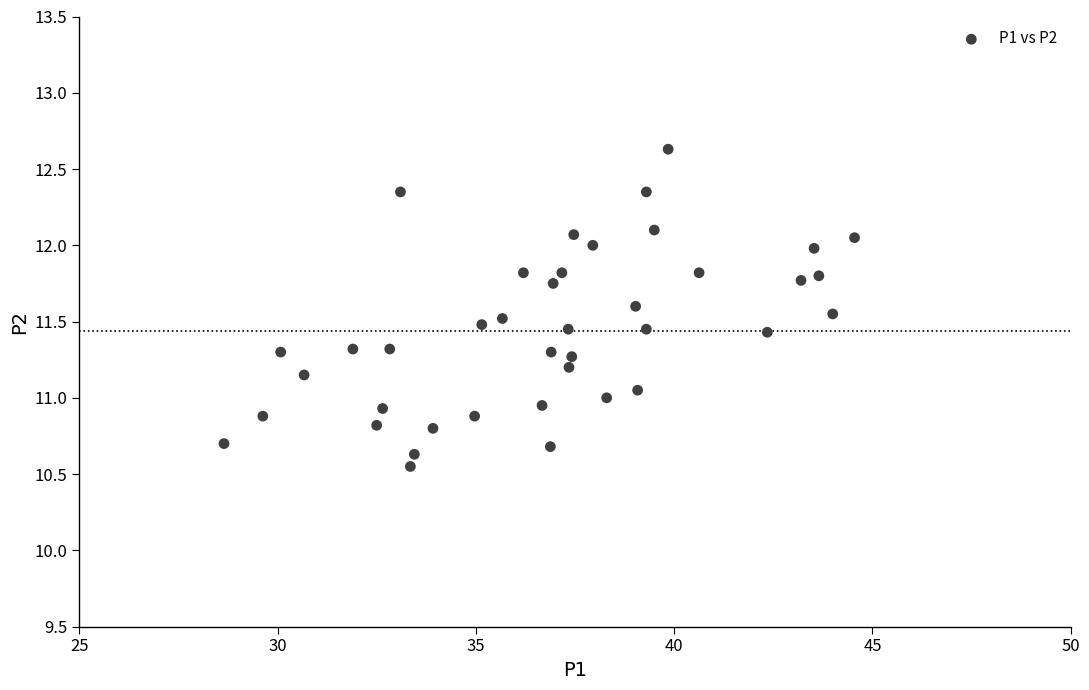

What is the range of Y values (max minus min)?

2.1